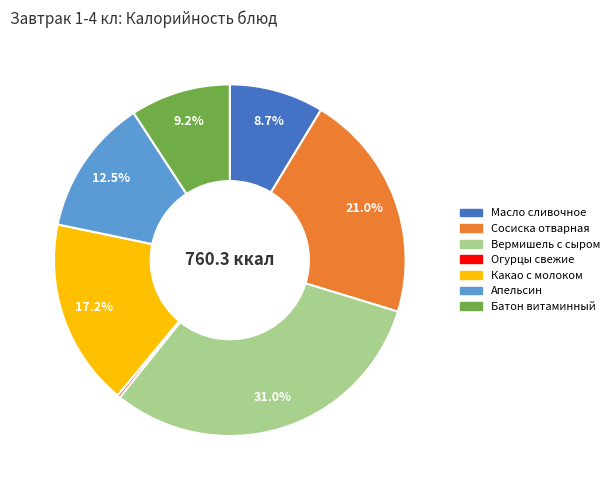

Is the sum of Апельсин and Какао с молоком greater than half?

No